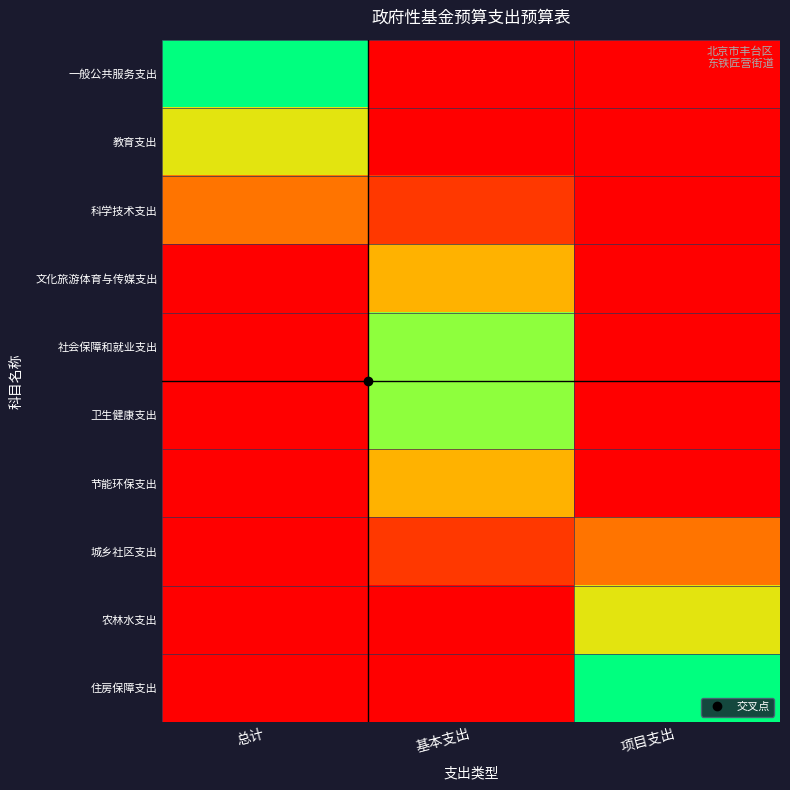

At 项目支出, list the series in order from largest to smallest.

住房保障支出, 农林水支出, 城乡社区支出, 一般公共服务支出, 教育支出, 科学技术支出, 文化旅游体育与传媒支出, 社会保障和就业支出, 卫生健康支出, 节能环保支出